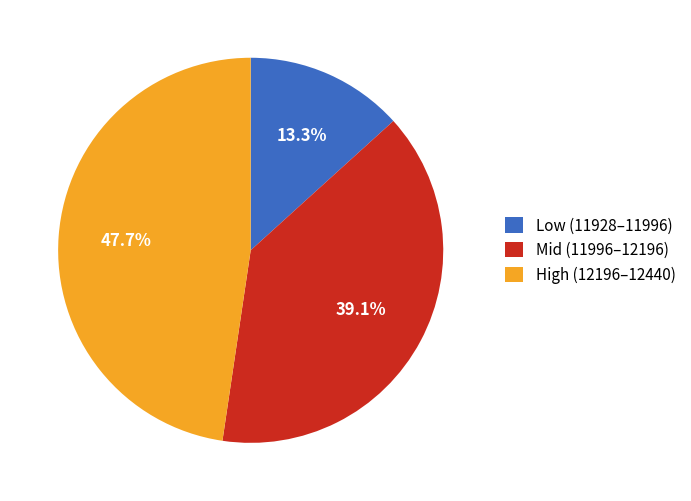

To the nearest percent, what is the average slice percentage?

33%